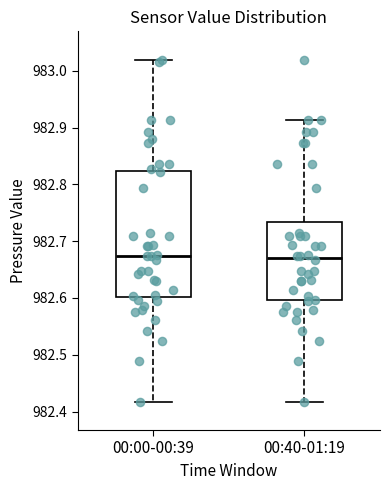

Where does the lower whisker of the box for 00:00-00:39 end on the y-axis? The values are not printed on the chart, so give them approximately, as read against the axis.

982.42